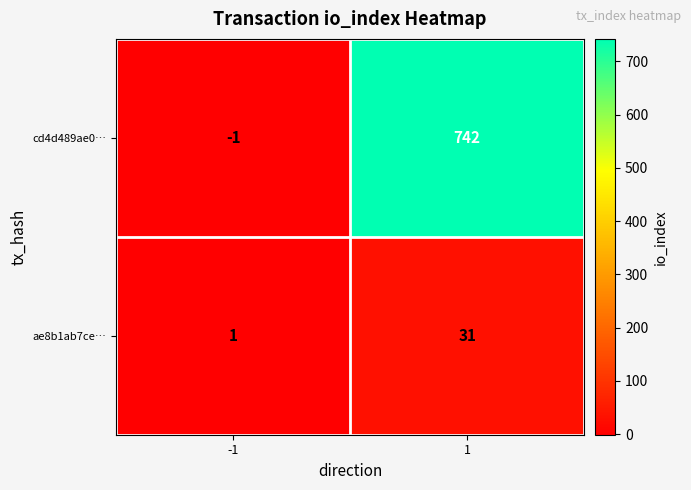

What is the average value of the ae8b1ab7ce… series?

16